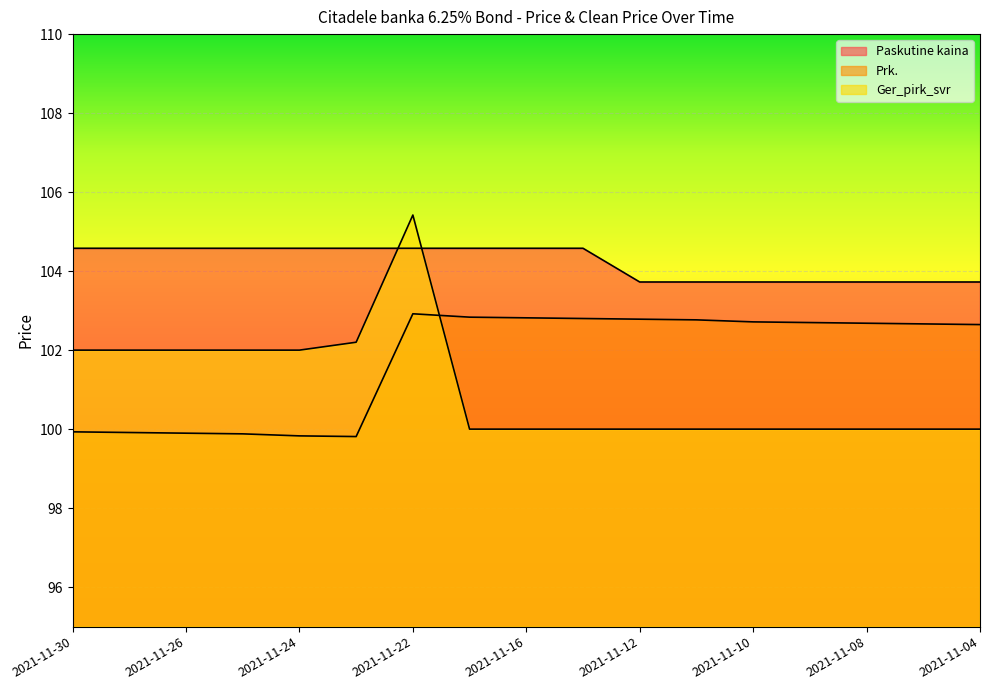

What is the minimum value shown in the chart?

99.8